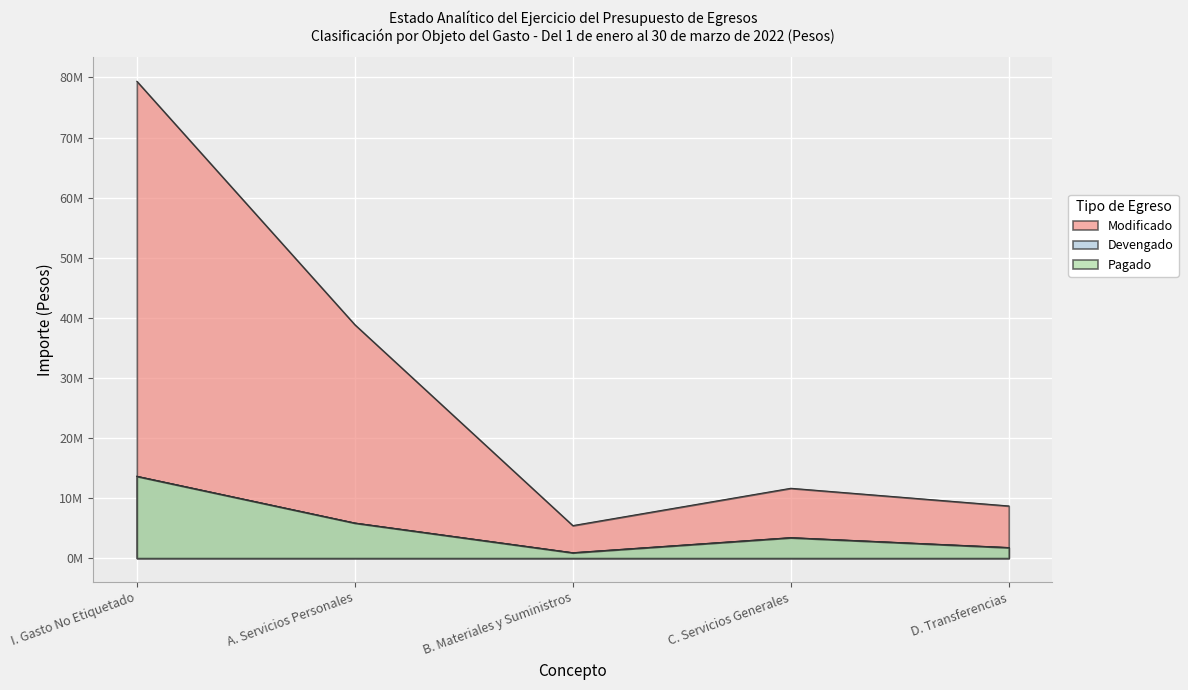

How many lines are shown in the chart?

3